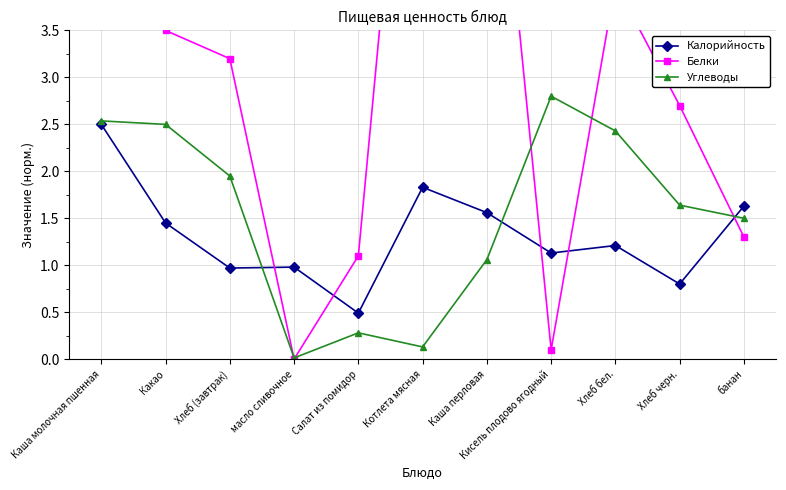

True or false: Углеводы and Белки cross at least once.

True